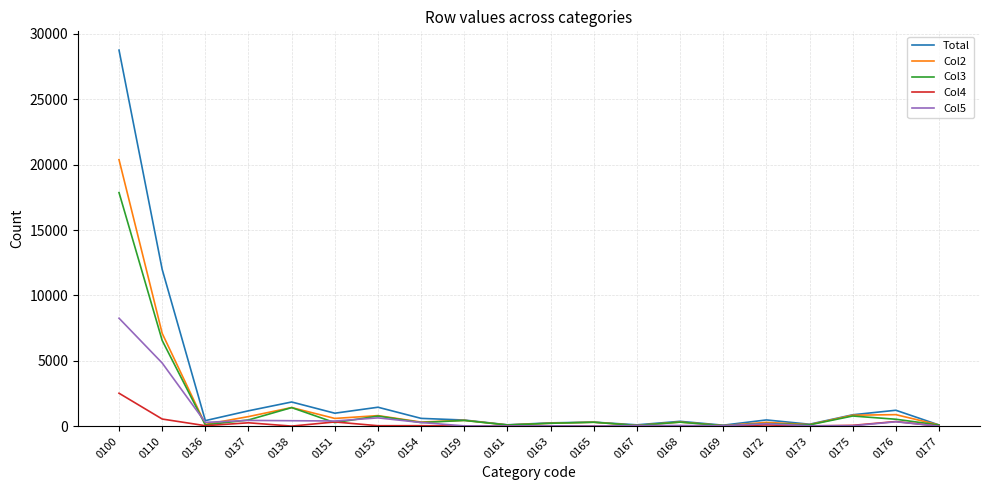

Which series has the widest spread of values?

Total